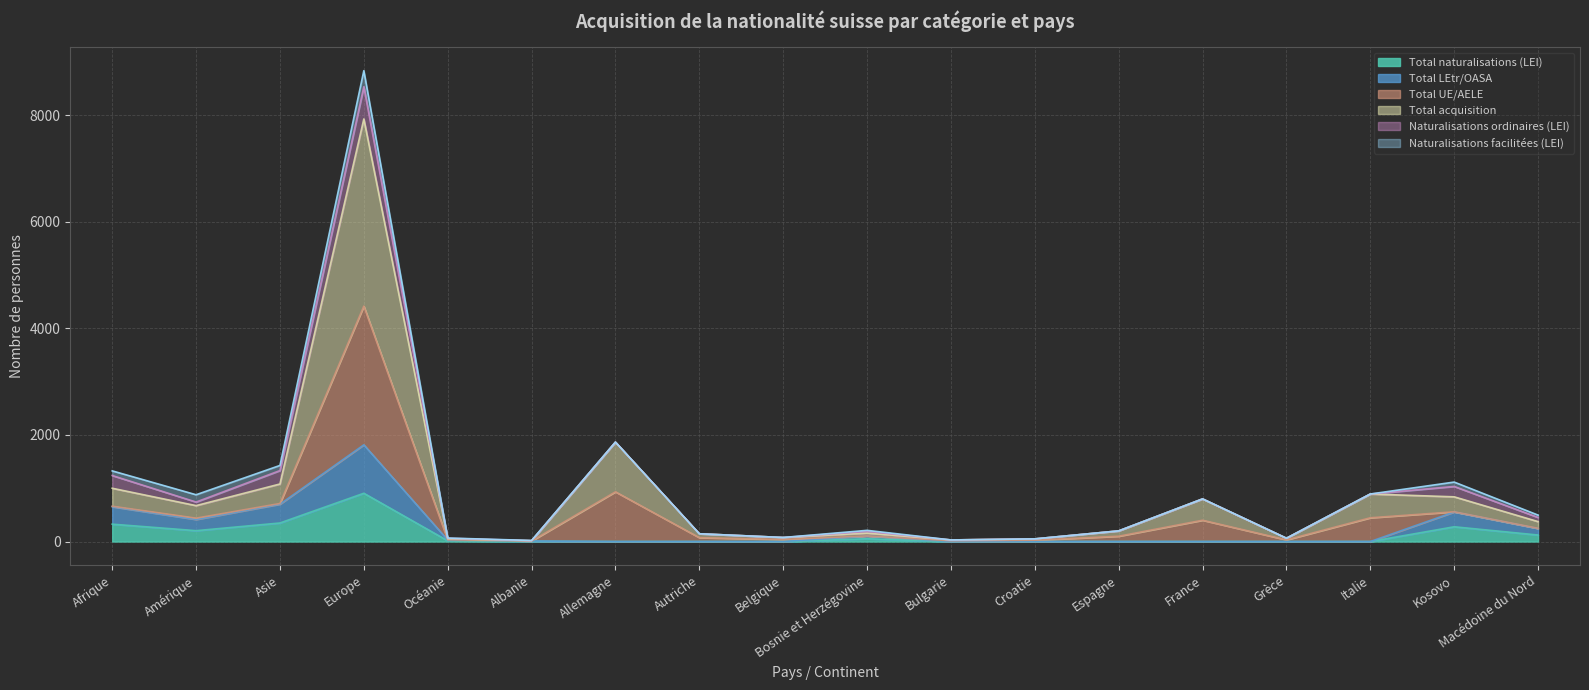

What position from the left is Espagne?

13